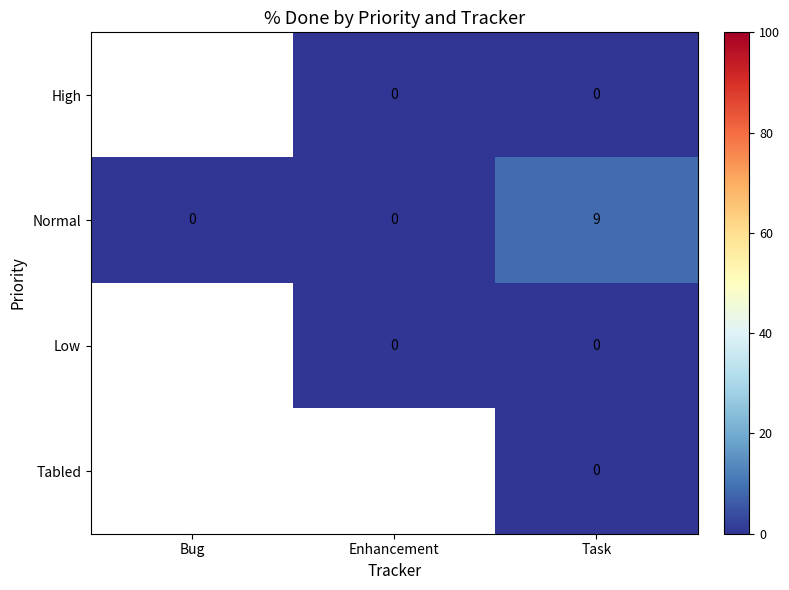

How many values in the Normal series exceed 0?

1